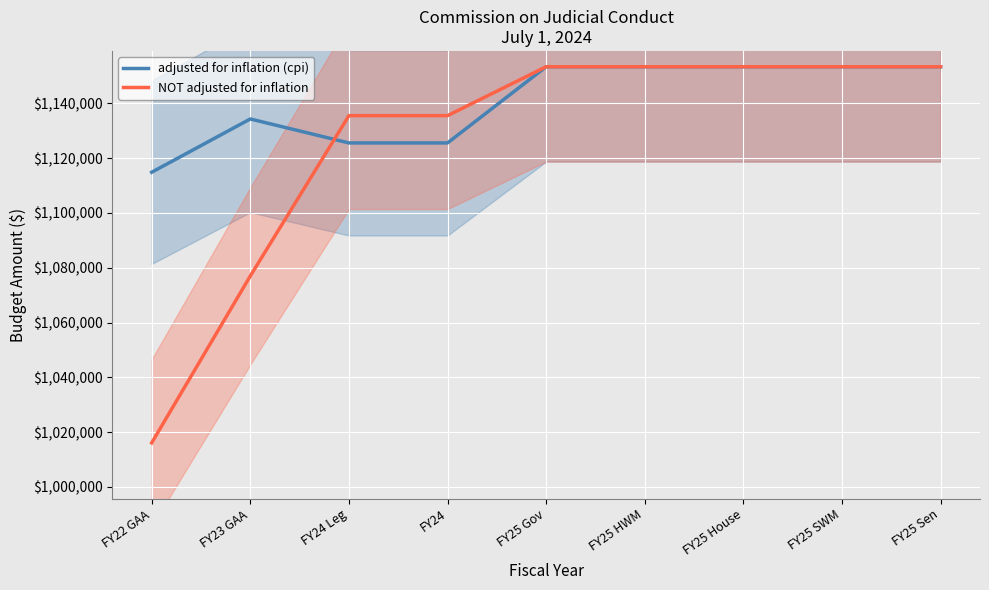

Is this an area chart (filled region under the line)?

No